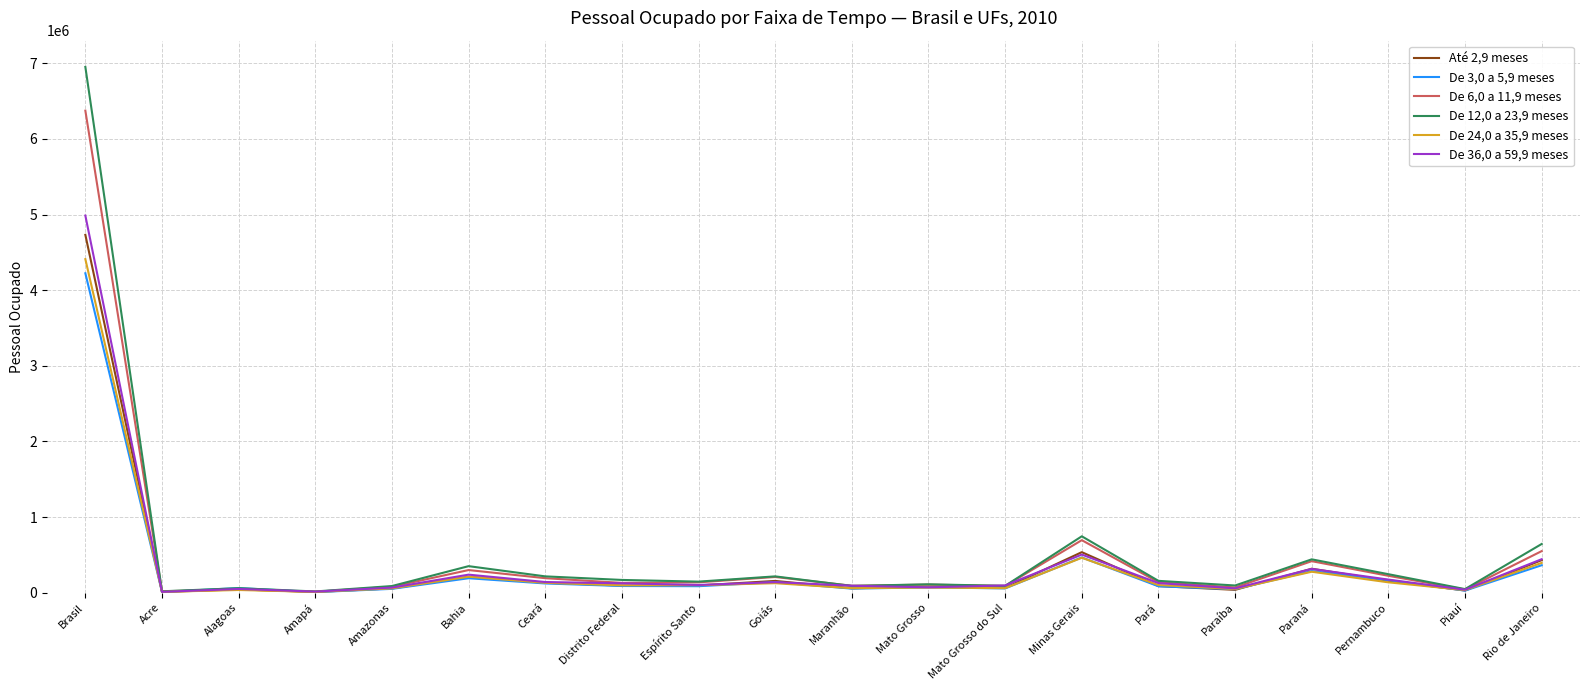

After their last crossing, which series has the higher values: De 6,0 a 11,9 meses or Até 2,9 meses?

De 6,0 a 11,9 meses